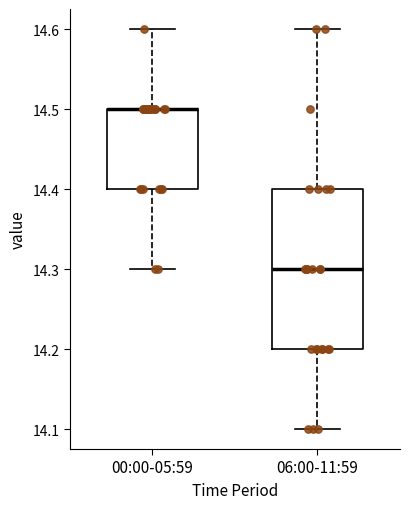

Reading left to right, read every box against the y-axis: the position of its median line, the range the box covers, and the ends of its whiskers. The values are not printed on the chart, so give them approximately, as read against the axis.

00:00-05:59: median 14.5 (drawn on the box's upper edge), box 14.4 to 14.5, whiskers 14.3 to 14.6
06:00-11:59: median 14.3, box 14.2 to 14.4, whiskers 14.1 to 14.6